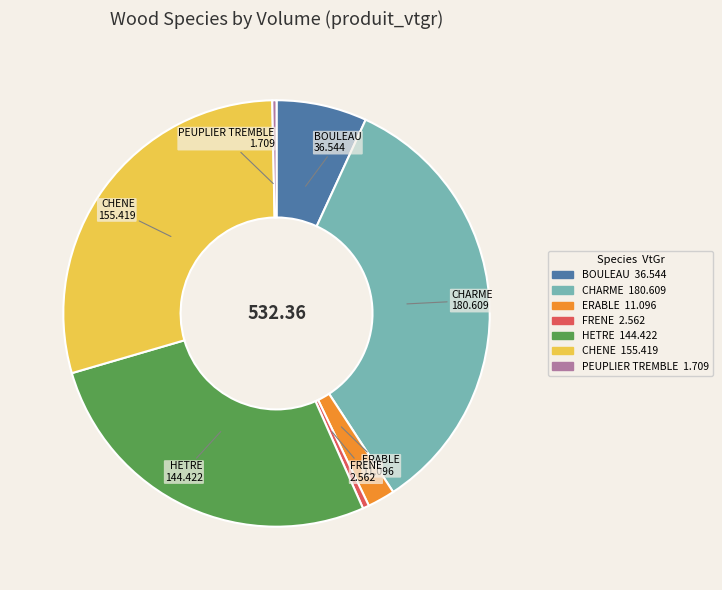

True or false: HETRE accounts for 40% of the total.

False